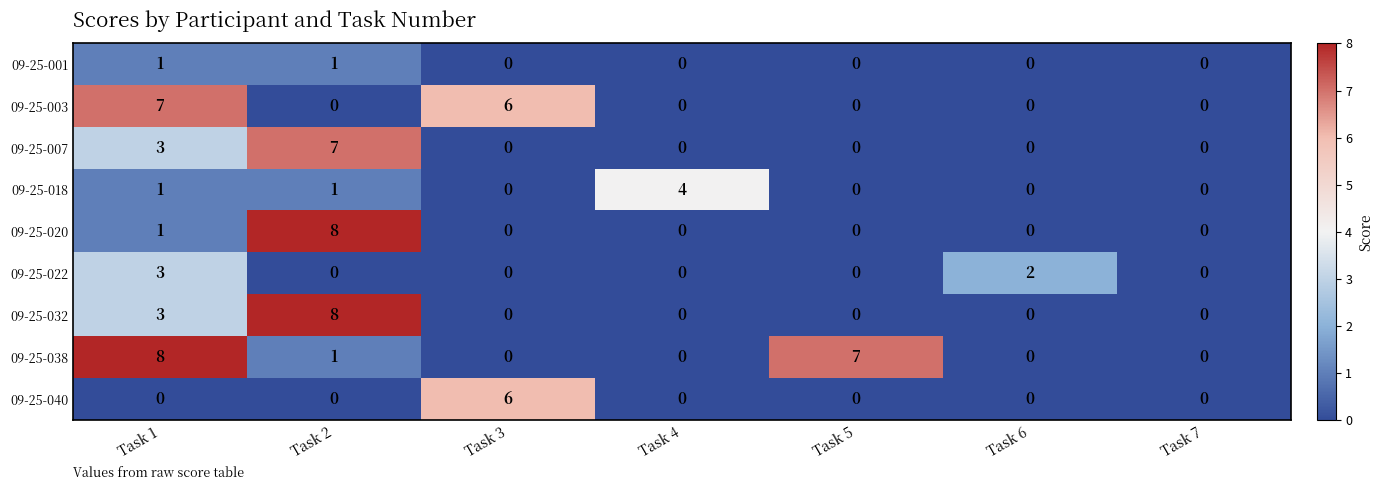

The value of 09-25-001 at Task 5 is 0. True or false?

True